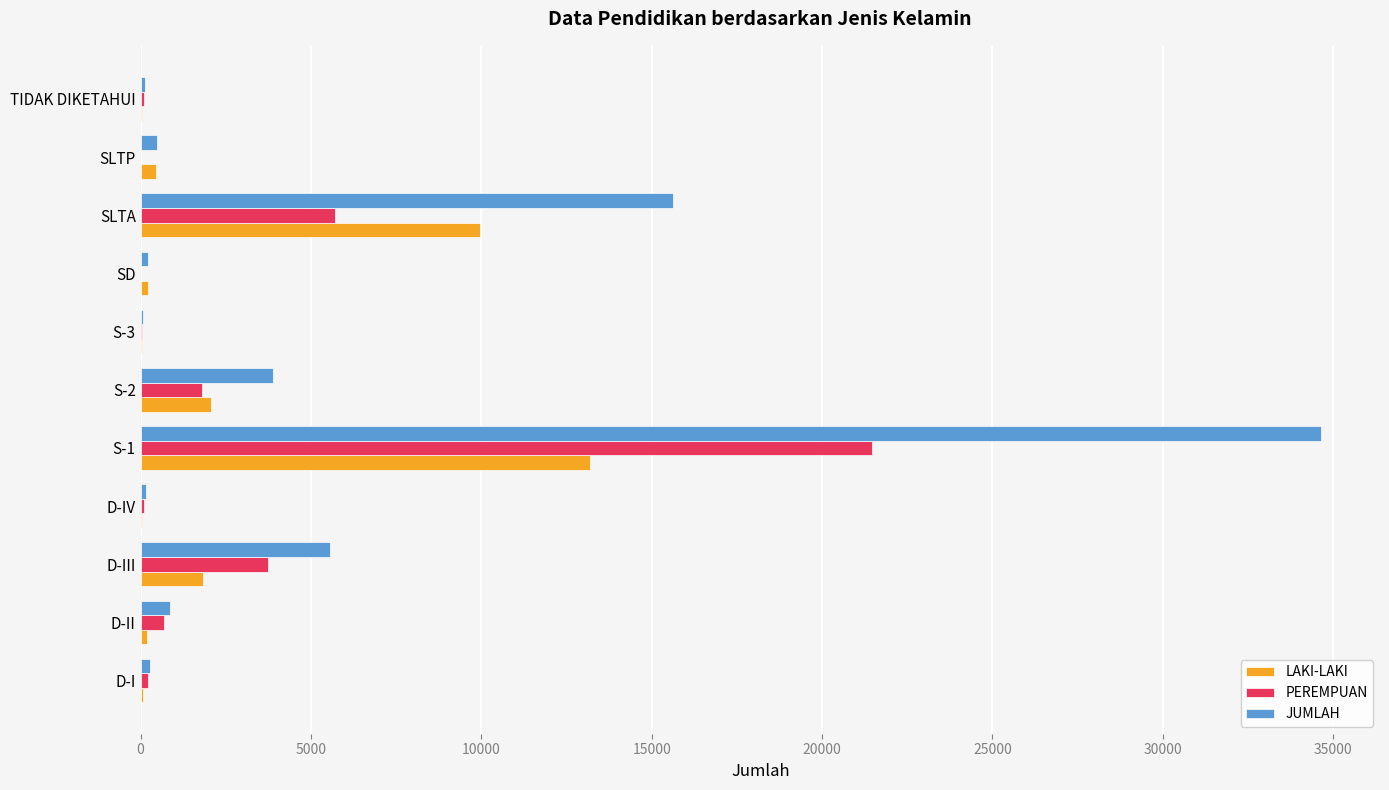

True or false: JUMLAH has a value of 869 at D-II.

True